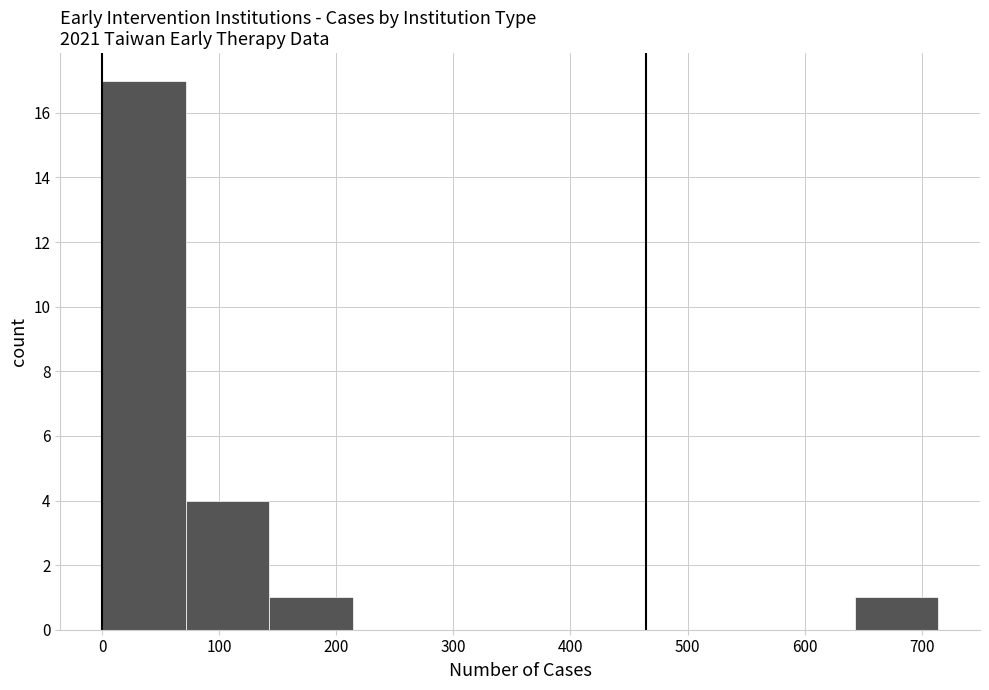

Reading left to right, list every bar in this chart as the range it spans on the x-axis followed by its height. Neither the bar edges nor the heights are printed on the chart, so give them approximately, as read against the axes.

0 to 70: 17
70 to 140: 4
140 to 210: 1
210 to 290: 0
290 to 360: 0
360 to 430: 0
430 to 500: 0
500 to 570: 0
570 to 640: 0
640 to 710: 1